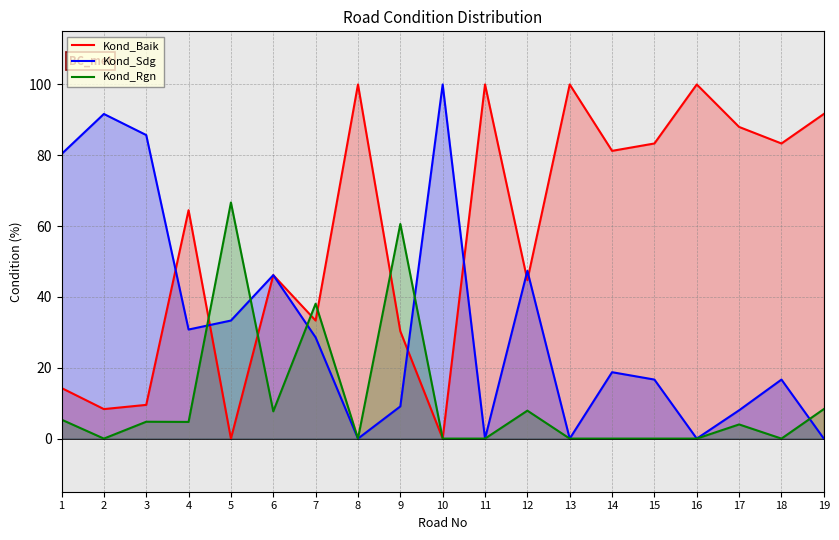

True or false: Kond_Rgn has more than 2 points higher than both neighbors.

True